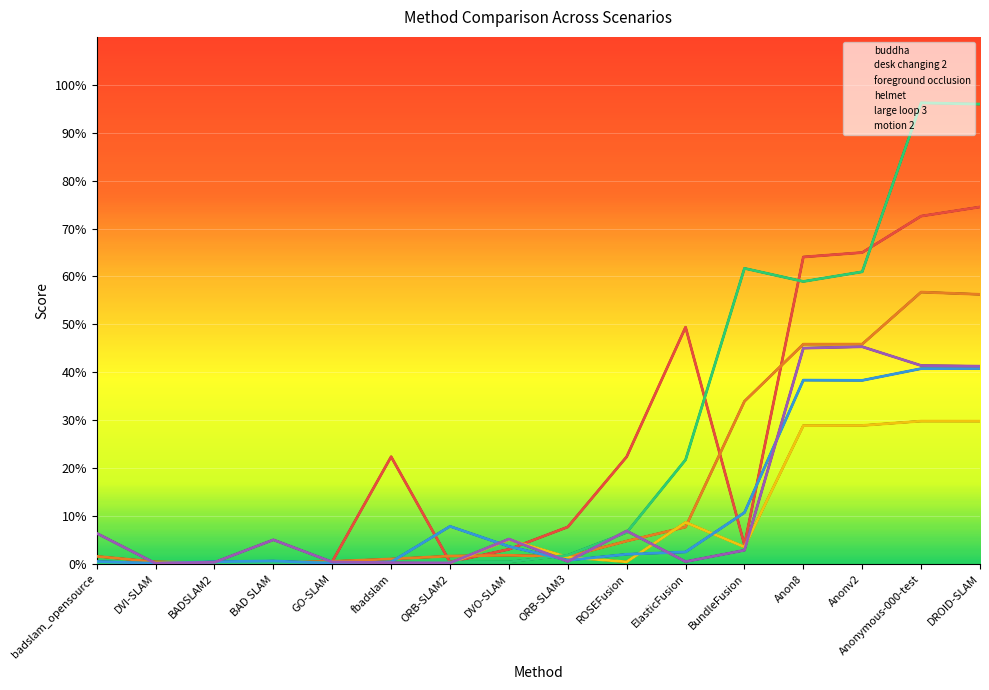

After their last crossing, which series has the higher values: desk changing 2 or foreground occlusion?

desk changing 2